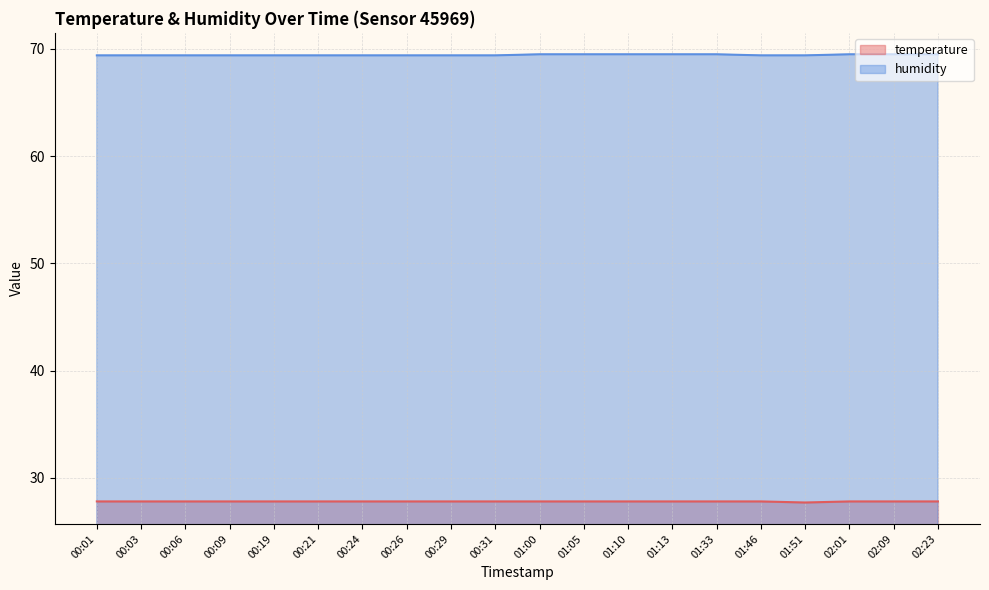

Is it true that temperature equals 48.0 at 02:01?

False